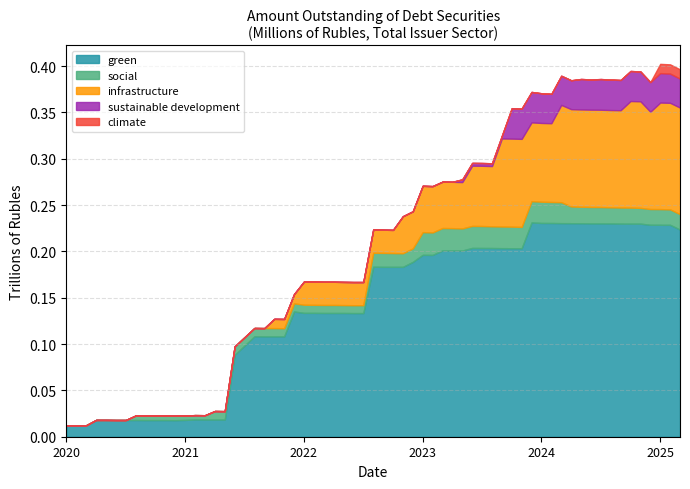

What are all the series names shown in the legend?

green, social, infrastructure, sustainable development, climate